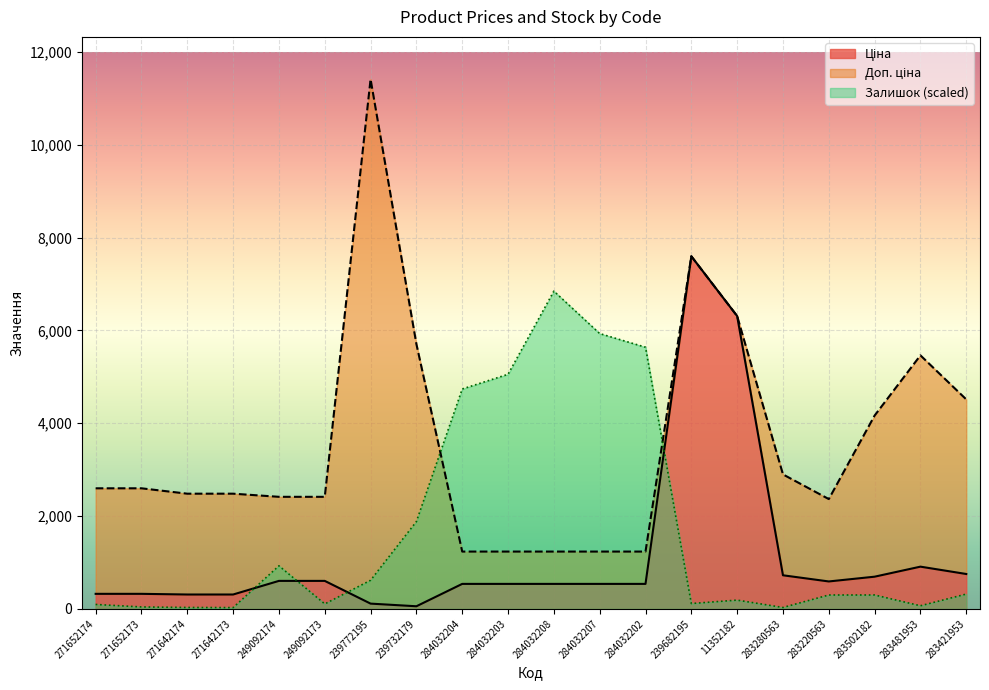

At how many categories does at least one series exceed 11057?

1